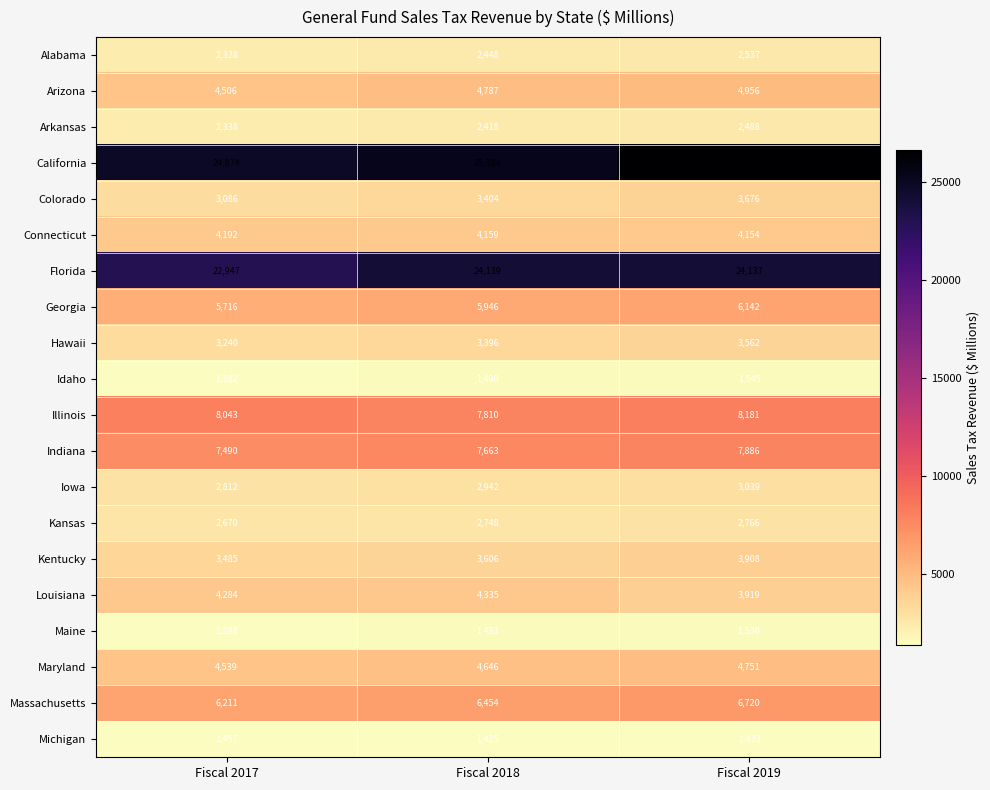

Which series has the largest range (max minus min)?

California